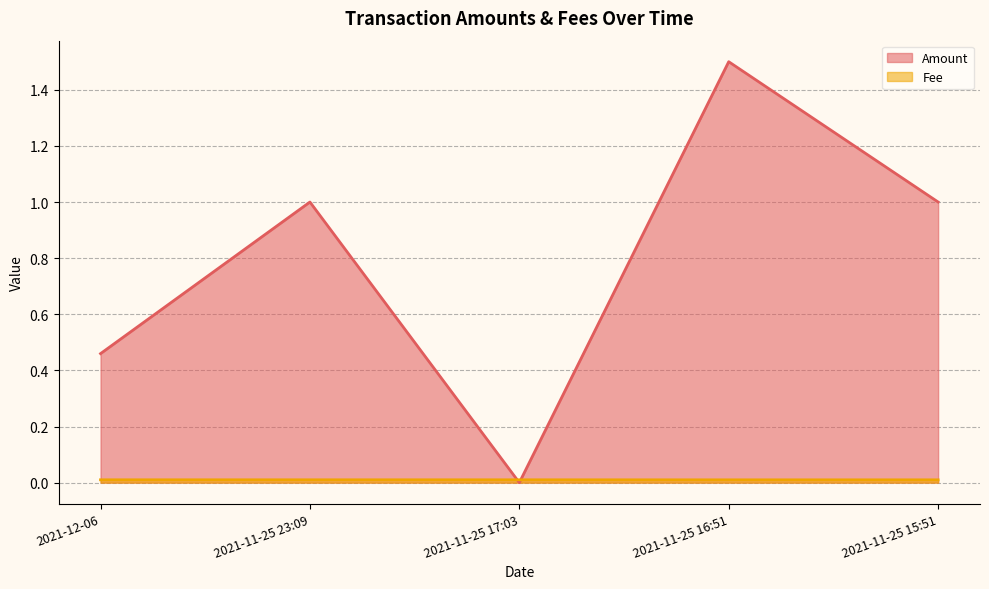

Reading left to right, extract all data points from this chart.

Amount: 2021-12-06=0.5	2021-11-25 23:09=1.0	2021-11-25 17:03=0.0	2021-11-25 16:51=1.5	2021-11-25 15:51=1.0
Fee: 2021-12-06=0.0	2021-11-25 23:09=0.0	2021-11-25 17:03=0.0	2021-11-25 16:51=0.0	2021-11-25 15:51=0.0